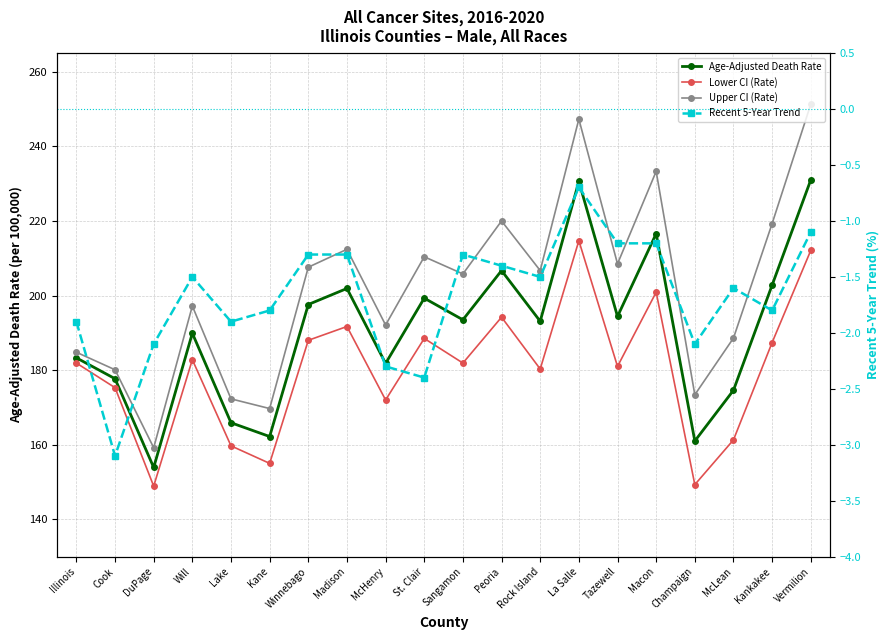

What is the value of the Lower CI (Rate) point at the 5th from the left?

159.7